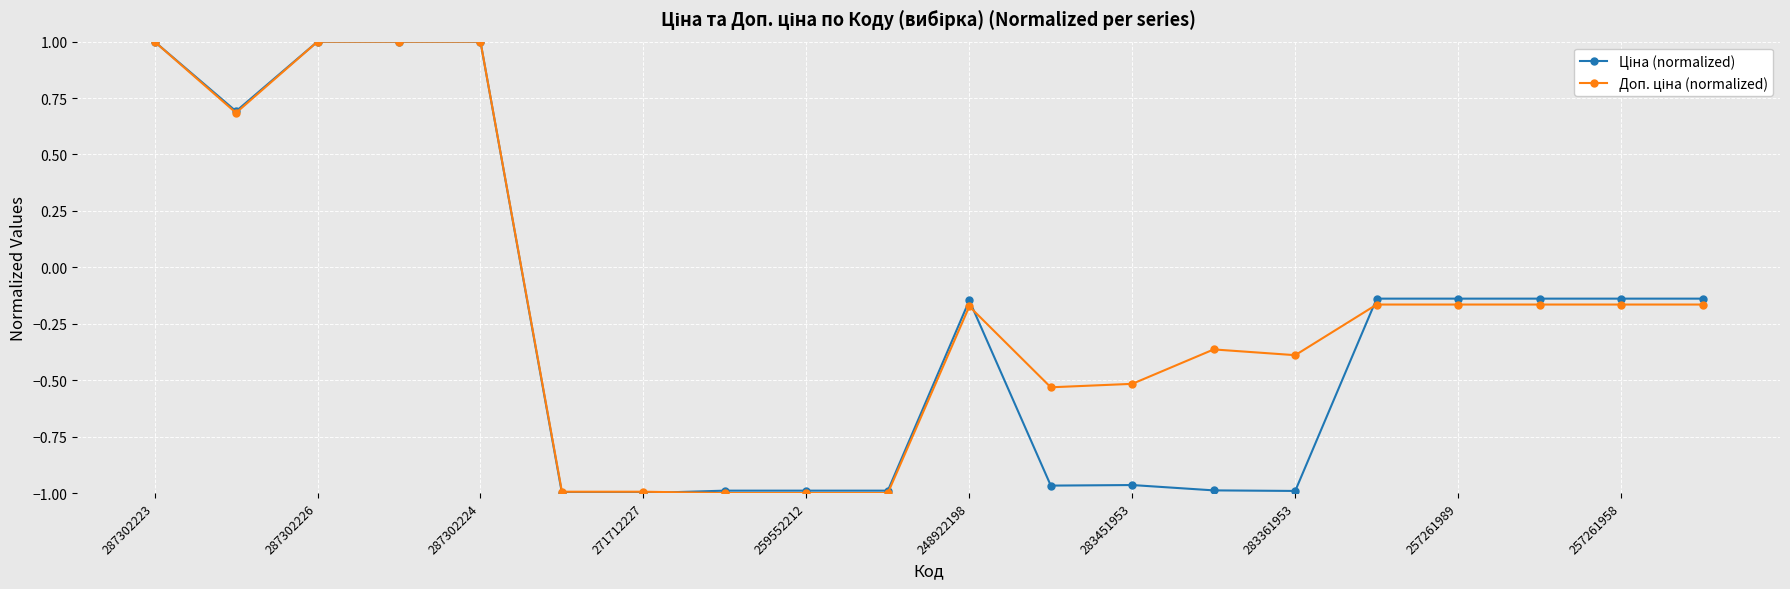

Is this an area chart (filled region under the line)?

No